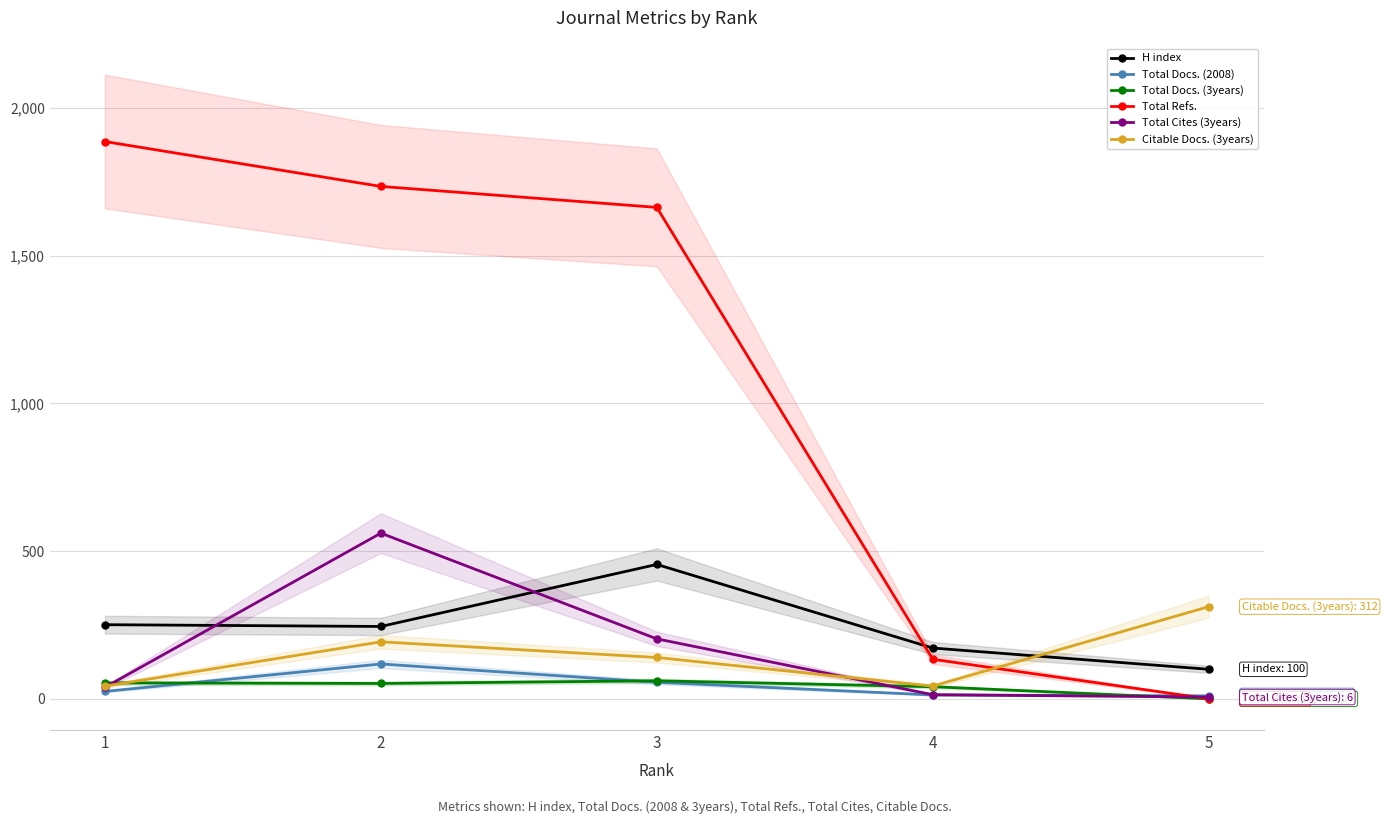

Reading left to right, what are all the values shown in this chart?

H index: 251	245	455	172	100
Total Docs. (2008): 25	118	56	13	10
Total Docs. (3years): 54	52	61	41	0
Total Refs.: 1887	1735	1664	134	0
Total Cites (3years): 39	561	203	14	6
Citable Docs. (3years): 43	193	140	43	312